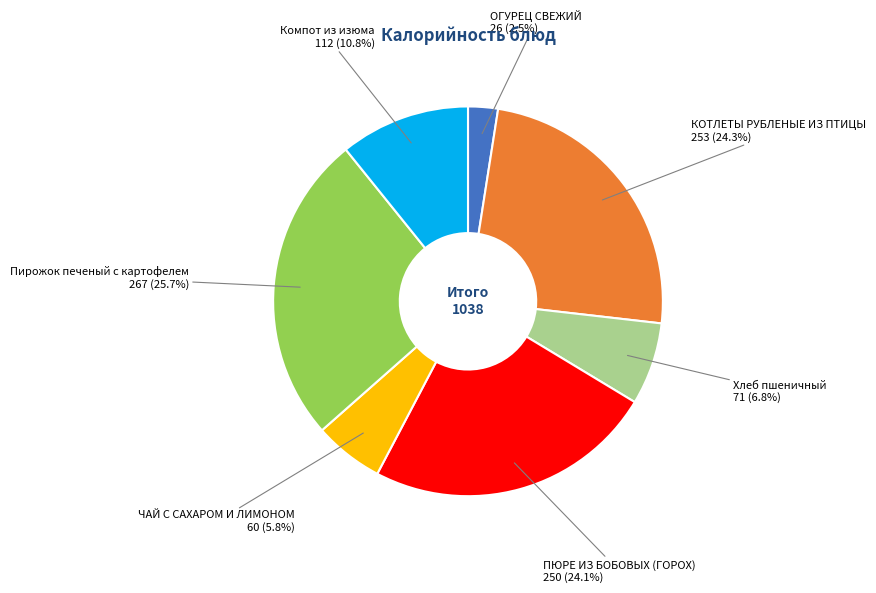

Which has a higher value, Хлеб пшеничный or ЧАЙ С САХАРОМ И ЛИМОНОМ?

Хлеб пшеничный